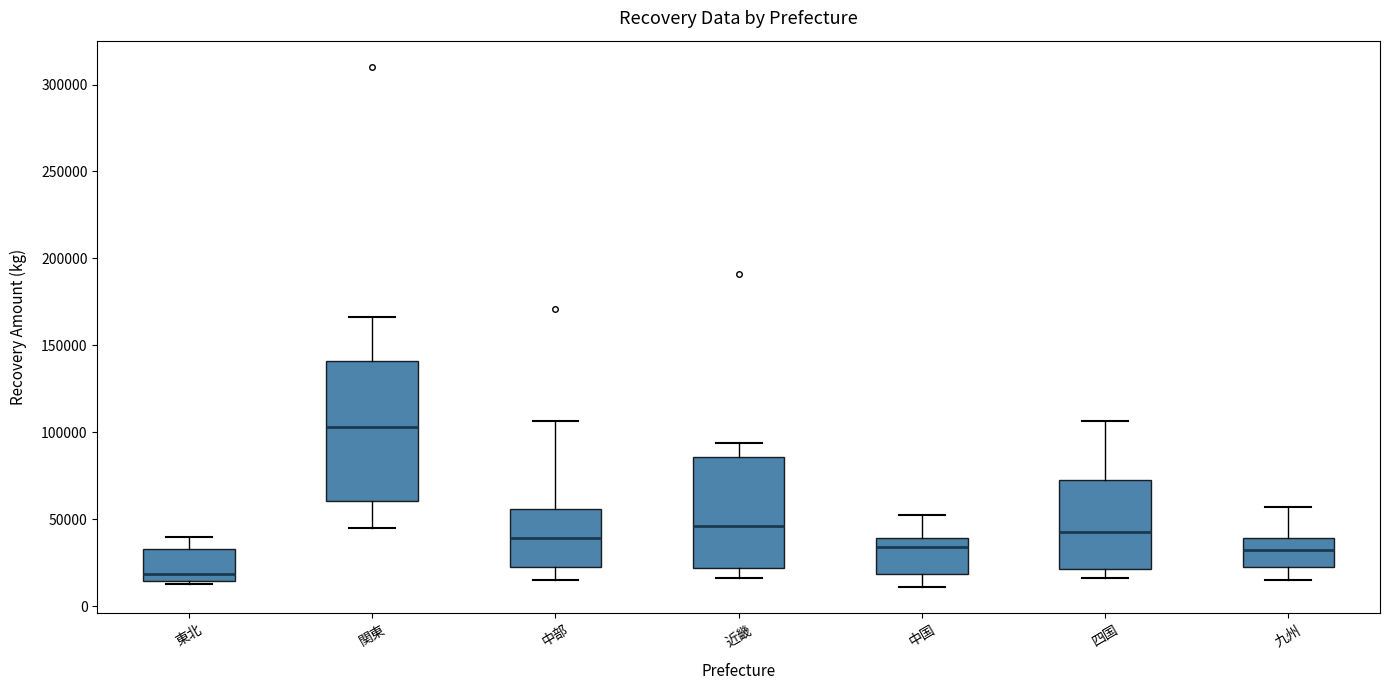

Which box has the highest median line?

関東